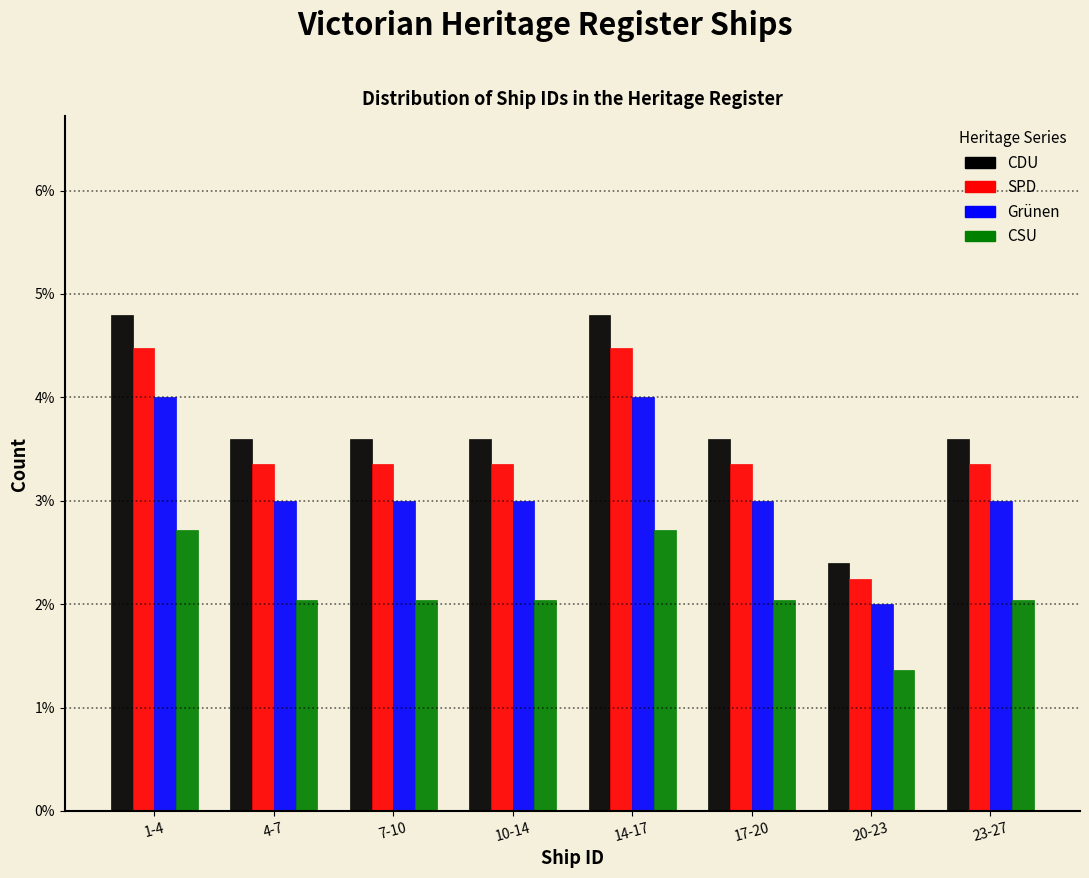

Does the chart contain stacked bars?

No